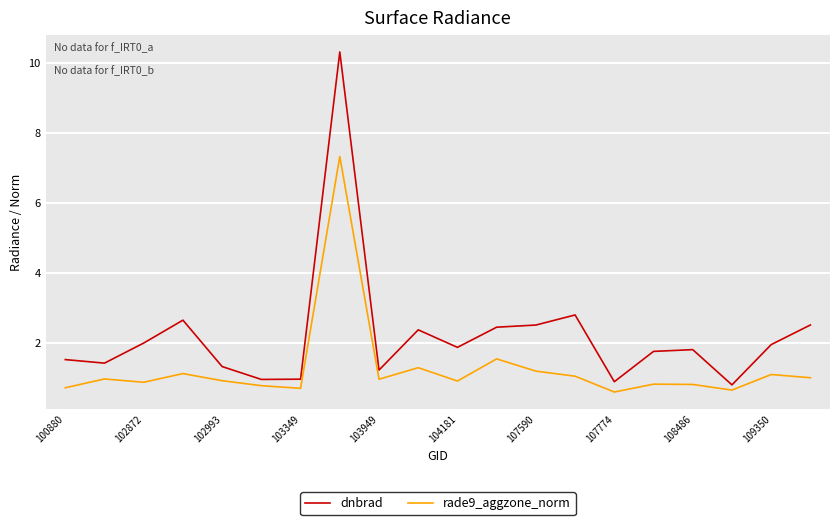

Rank the series by their maximum value, from lowest to highest.

rade9_aggzone_norm, dnbrad